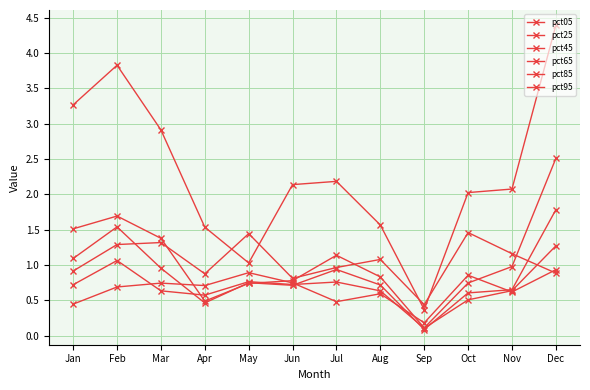

At how many categories does at least one series exceed 2?

8